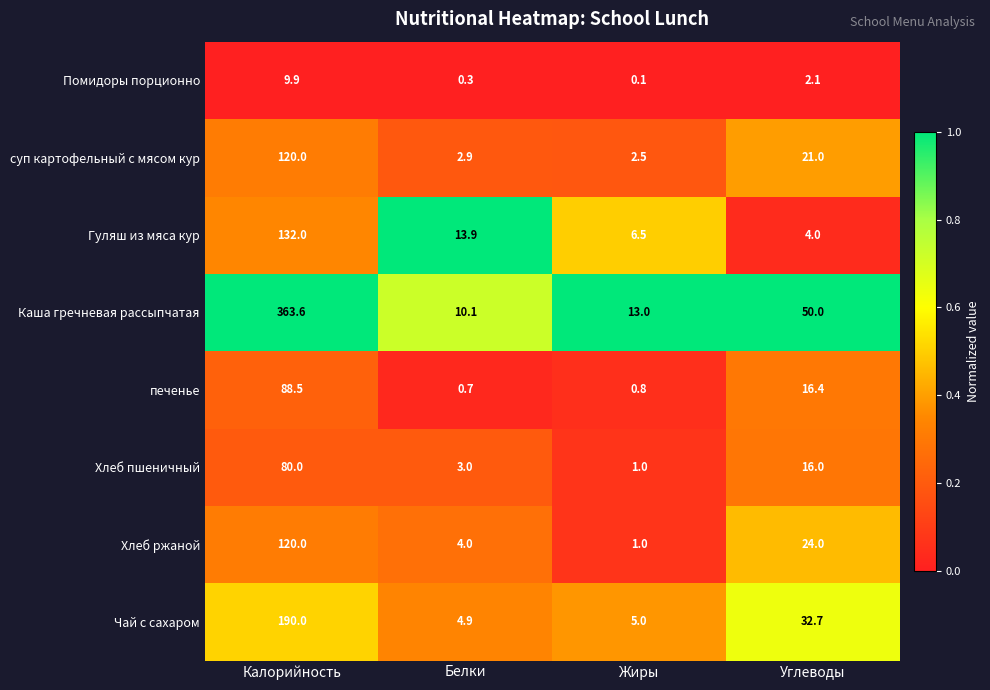

Rank the categories by печенье value from highest to lowest.

Калорийность, Углеводы, Жиры, Белки